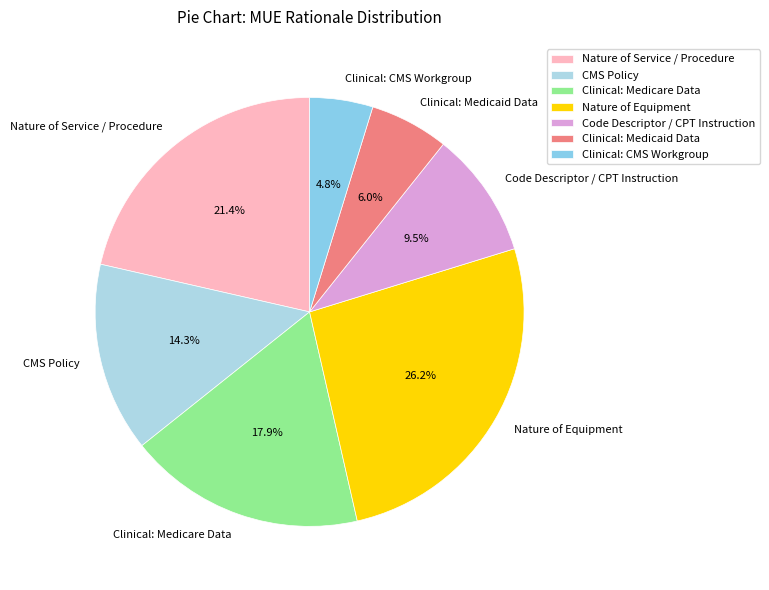

To the nearest percent, what portion does Clinical: CMS Workgroup represent?

5%